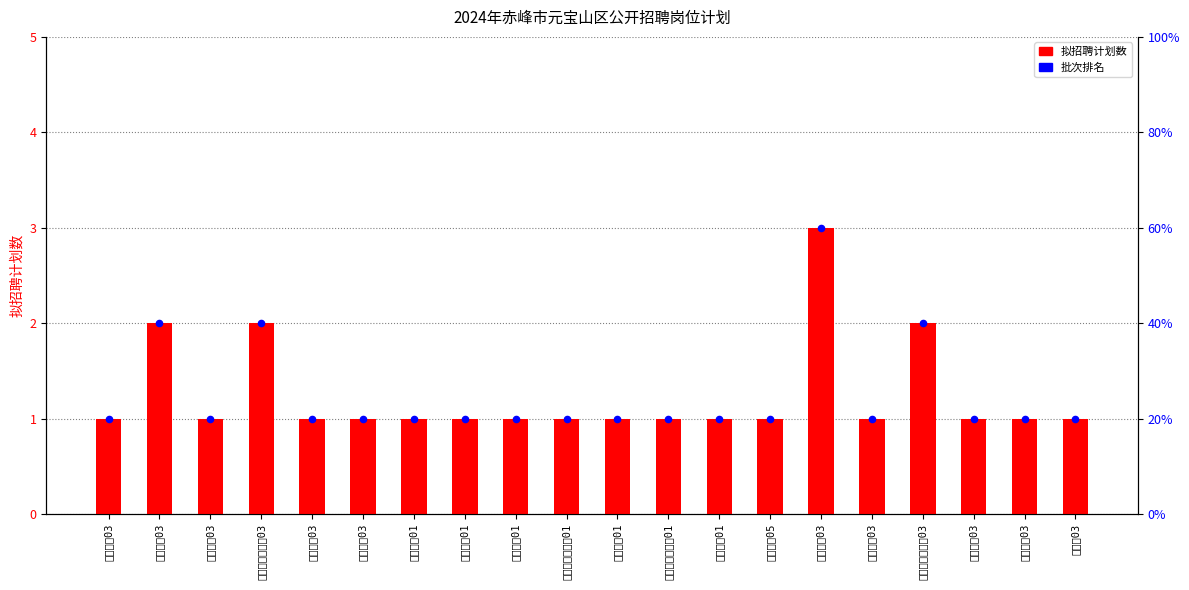

Is the value of 拟招聘计划数 at 初中生物01 greater than the value of 百分比排名 at 初中生物03?

No